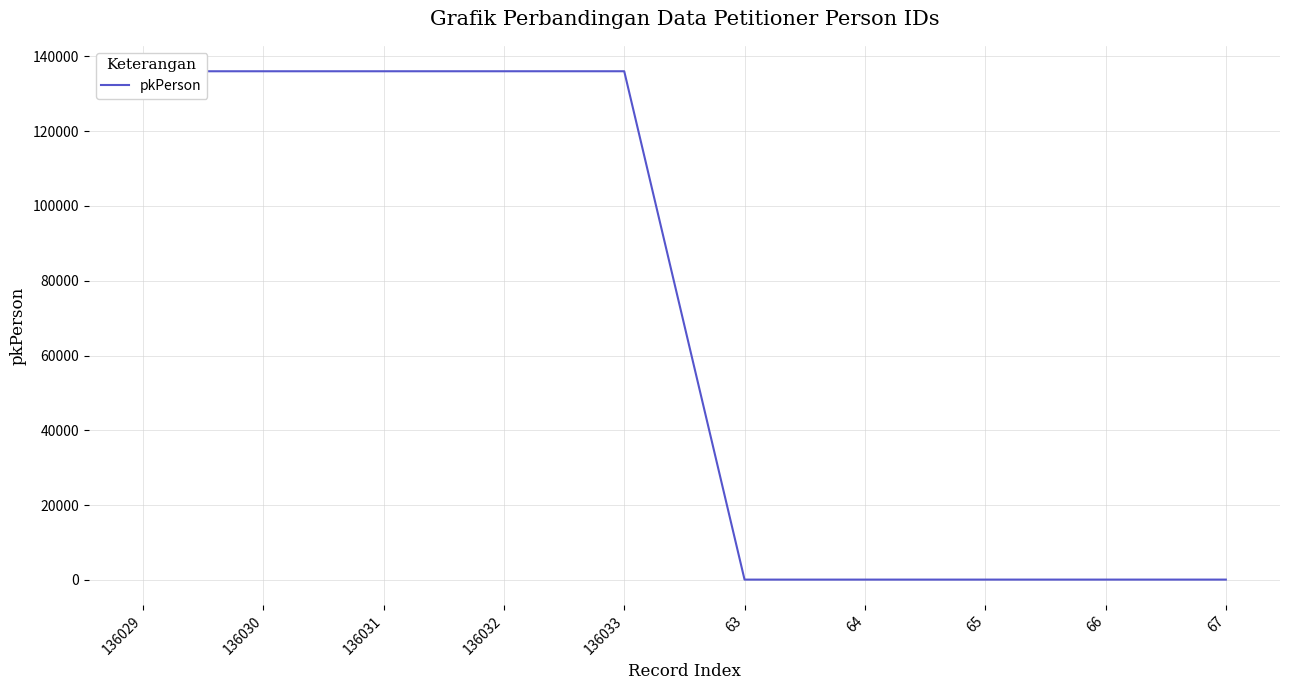

The value at 136030 is 136030. True or false?

True